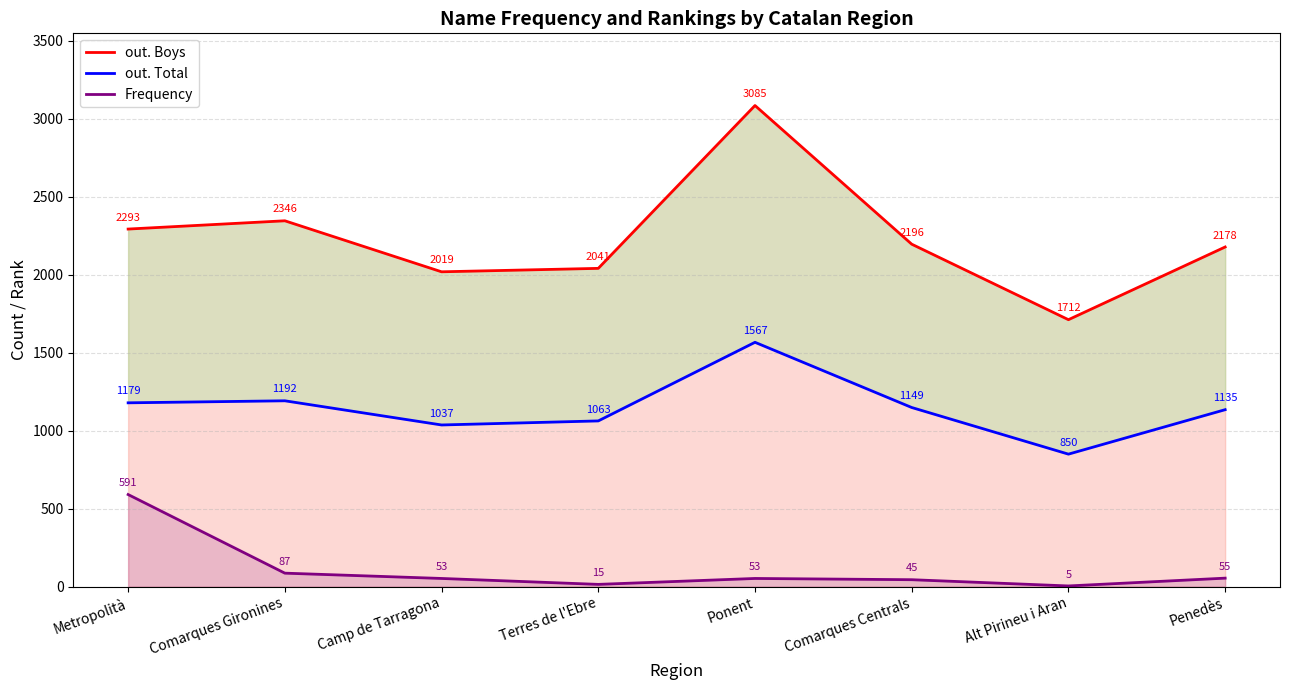

At how many categories does at least one series exceed 458?

8